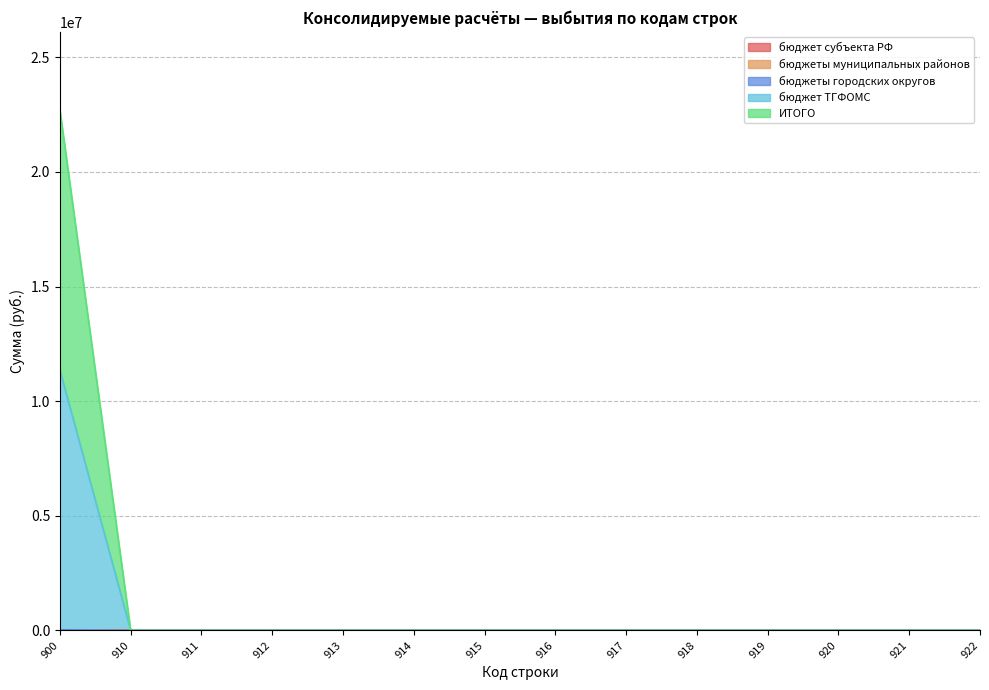

Does the chart display data point markers on the line(s)?

No